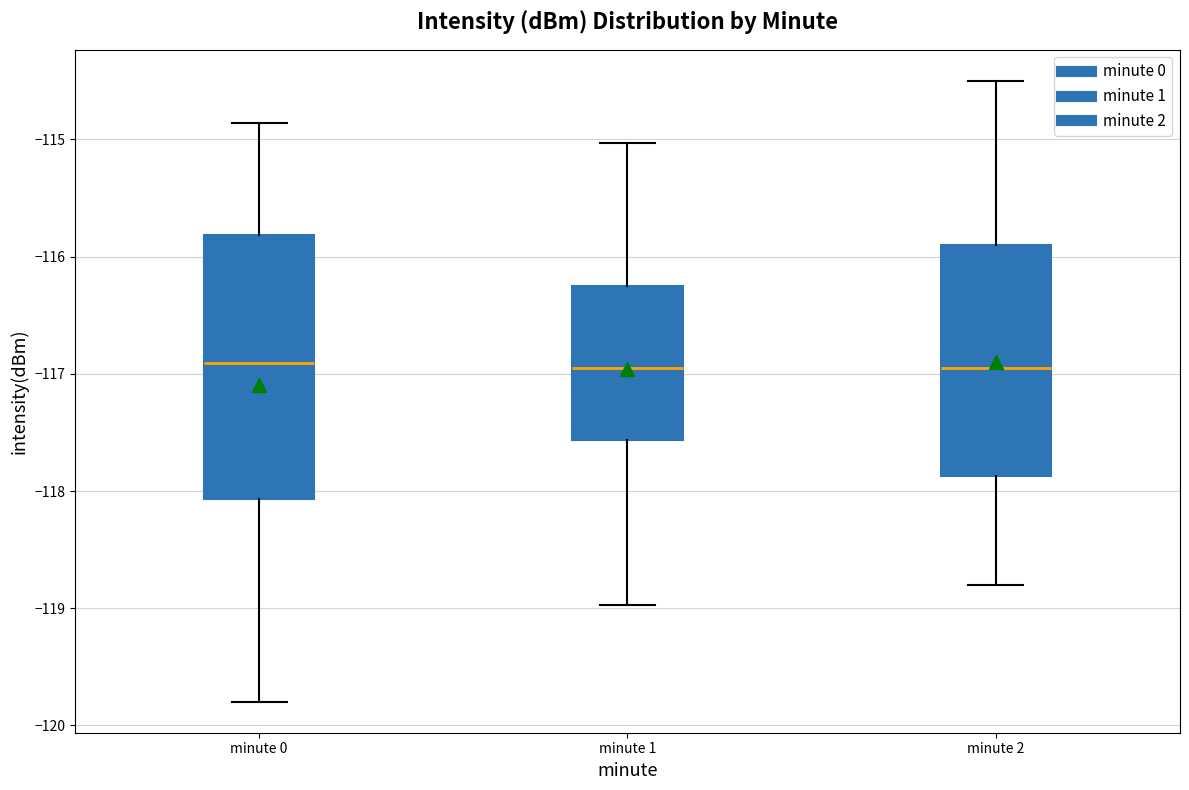

Comparing the boxes themselves (not the whiskers), which one is the tallest?

minute 0